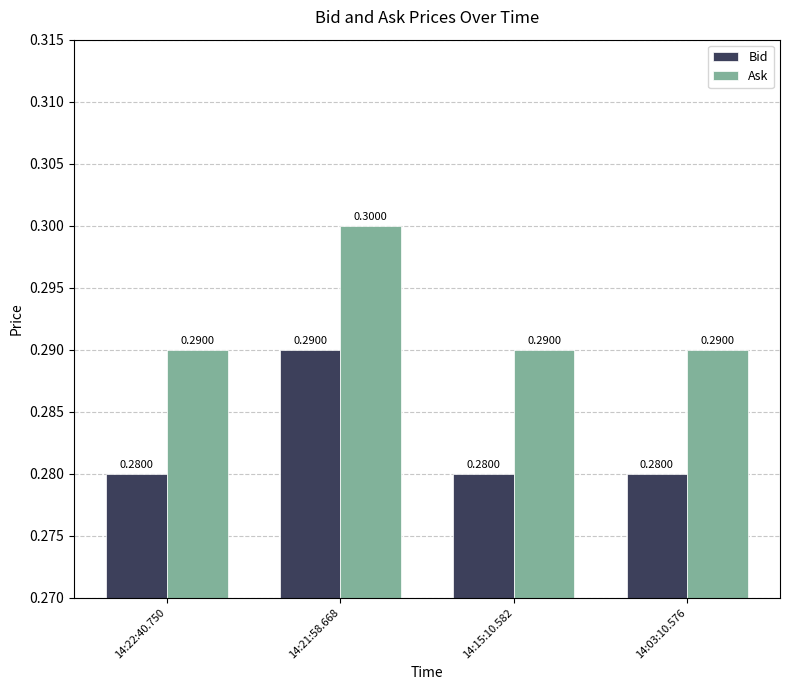

Reading left to right, list all the values displayed in this chart.

Bid: 0.3	0.3	0.3	0.3
Ask: 0.3	0.3	0.3	0.3